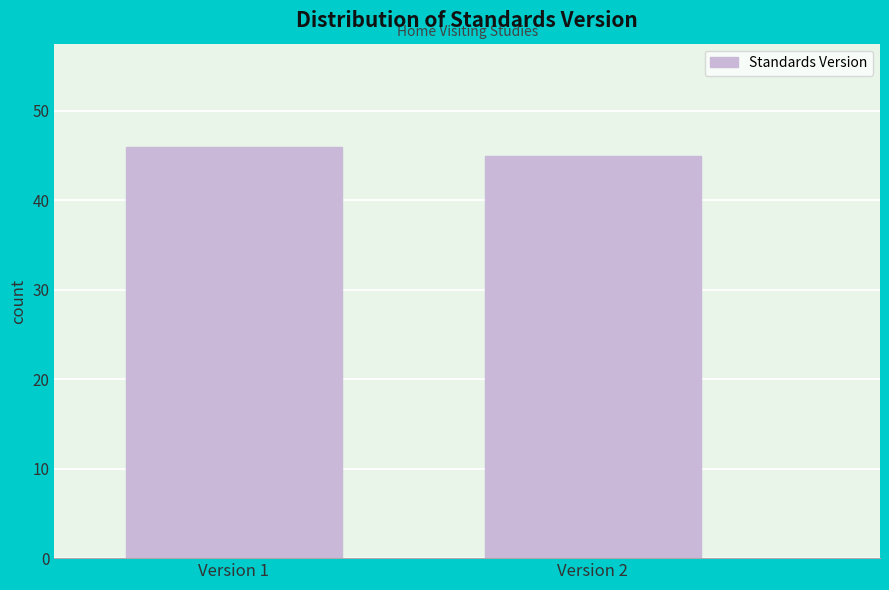

Reading right to left, what are all the values shown in this chart?

45	46